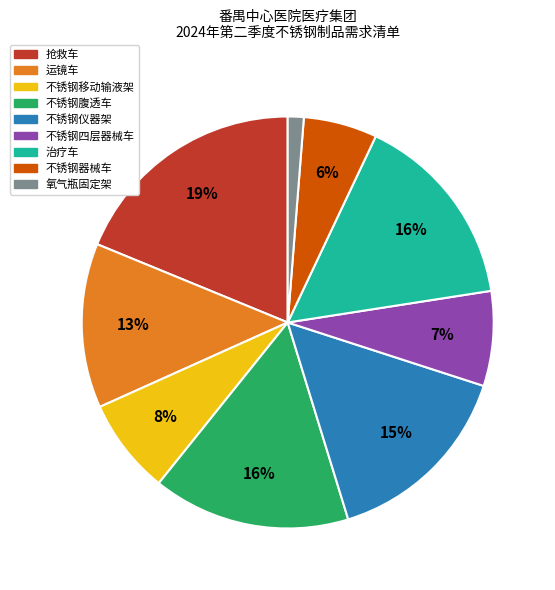

Count the number of slices in the pie.

9